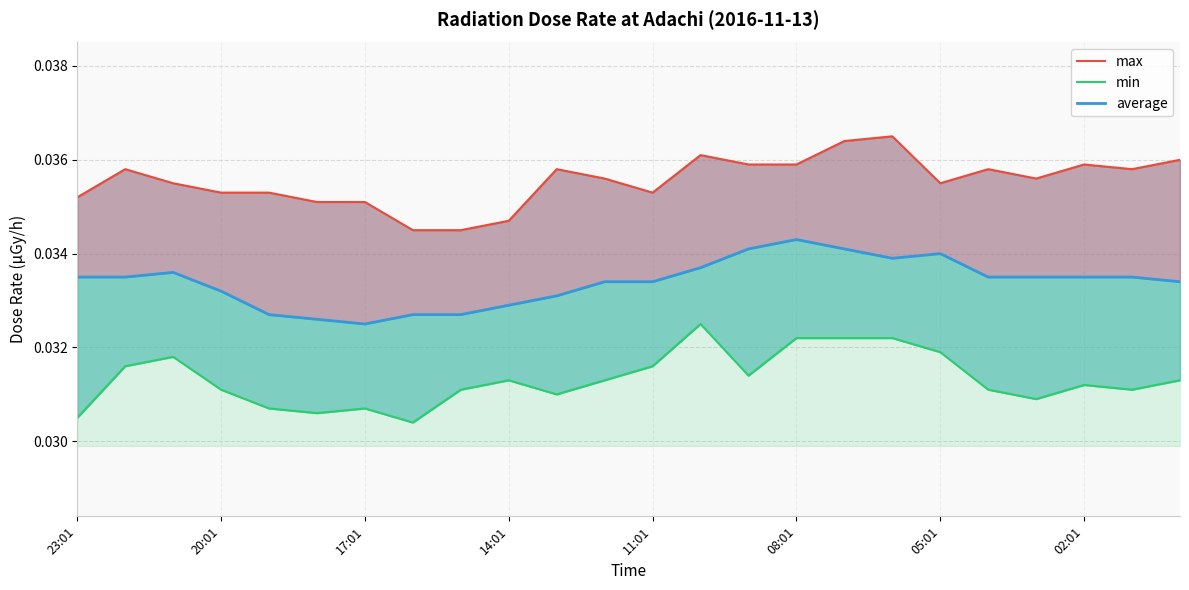

How many distinct data groups are displayed?

3